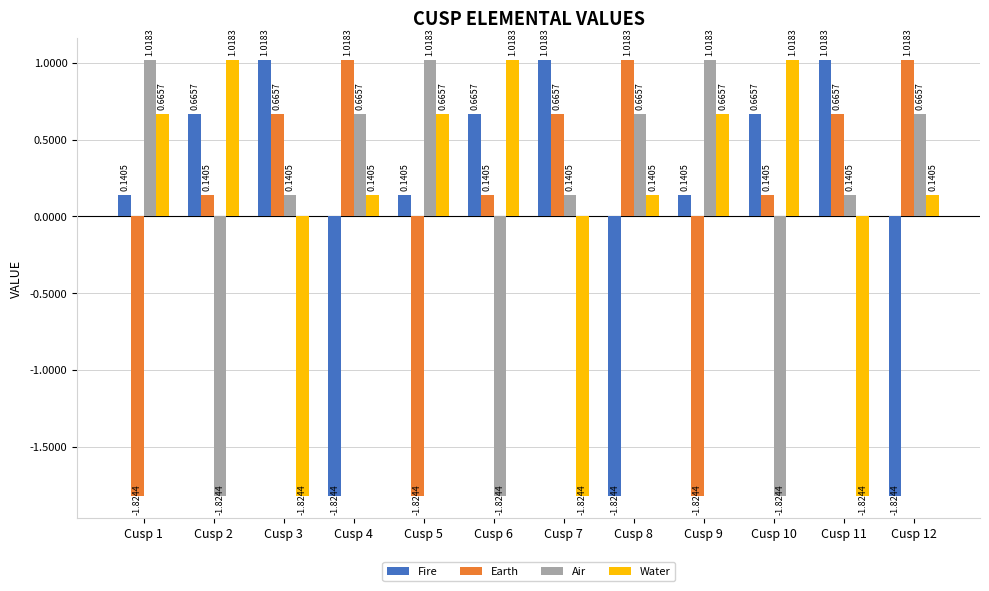

What is the difference between the highest and lowest values at Cusp 11?

2.8